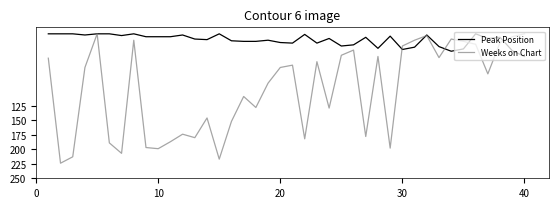

Which series has the largest total across all categories?

Weeks on Chart